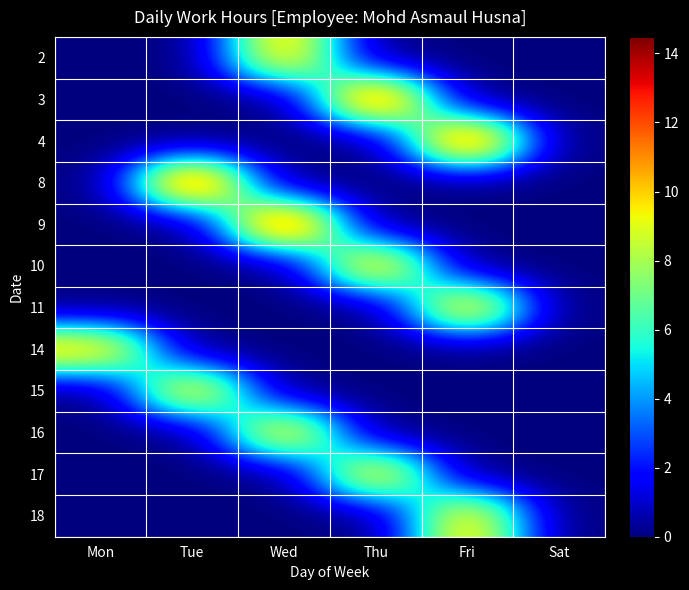

How many distinct data groups are displayed?

12